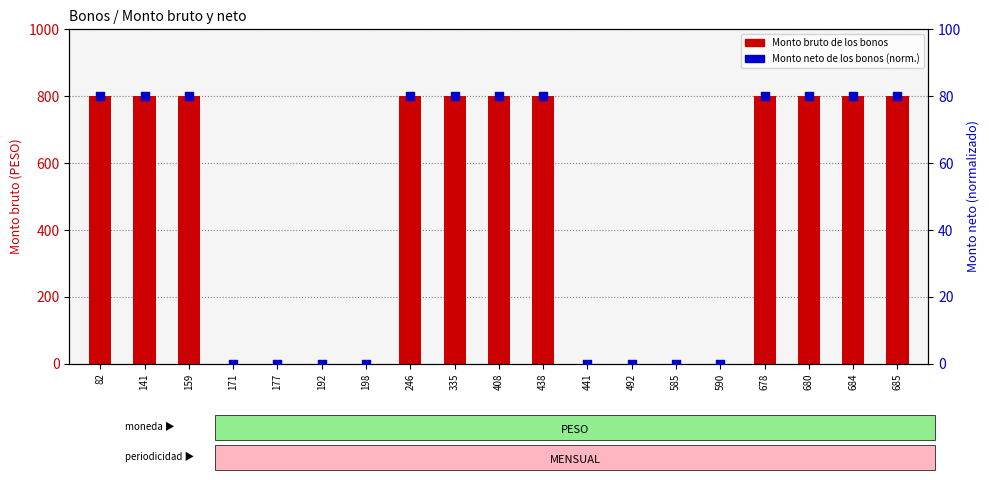

Which series contains the lowest Y value?

Monto bruto de los bonos